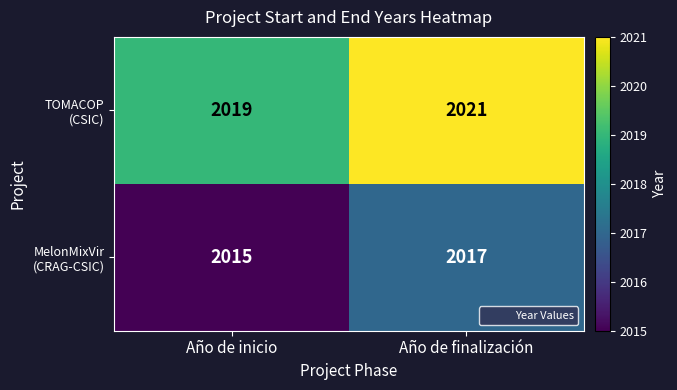

Which label corresponds to the largest value in the chart?

Año de finalización